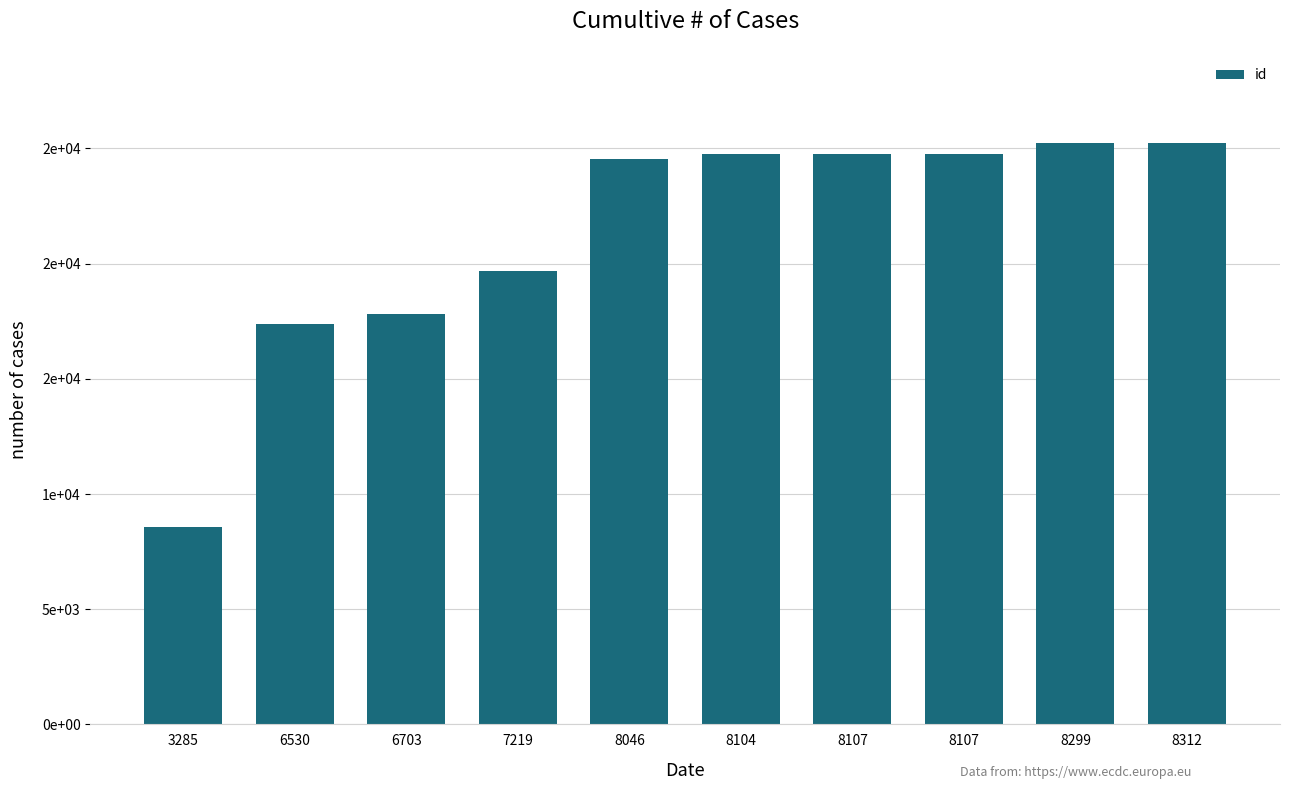

Does the chart contain any negative values?

No